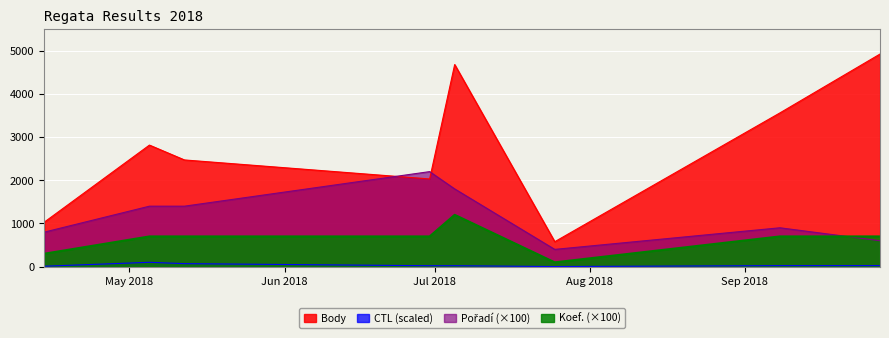

Reading left to right, what are all the values shown in this chart?

Body: 2018-04-14=1032.0	2018-05-05=2814.0	2018-05-12=2470.0	2018-06-30=2030.0	2018-07-05=4678.0	2018-07-25=578.0	2018-09-08=3559.0	2018-09-28=4921.0
CTL: 2018-04-14=10.1	2018-05-05=101.1	2018-05-12=70.2	2018-06-30=21.5	2018-07-05=21.7	2018-07-25=2.8	2018-09-08=23.7	2018-09-28=24.2
Pořadí: 2018-04-14=800.0	2018-05-05=1400.0	2018-05-12=1400.0	2018-06-30=2200.0	2018-07-05=1800.0	2018-07-25=400.0	2018-09-08=900.0	2018-09-28=600.0
Koef.: 2018-04-14=300.0	2018-05-05=700.0	2018-05-12=700.0	2018-06-30=700.0	2018-07-05=1200.0	2018-07-25=100.0	2018-09-08=700.0	2018-09-28=700.0